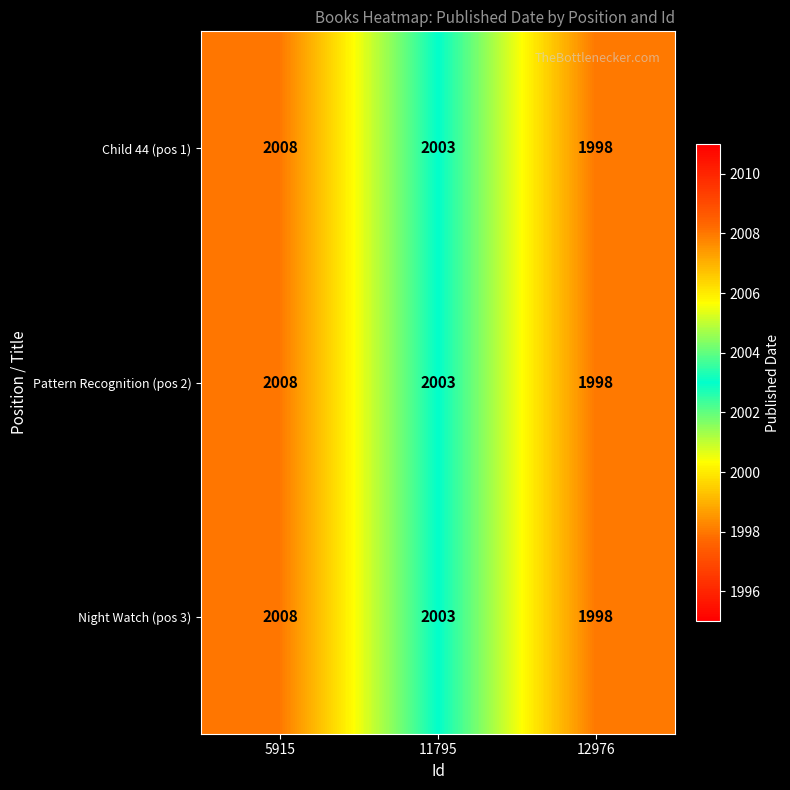

At which category does the chart reach its minimum across all series?

12976